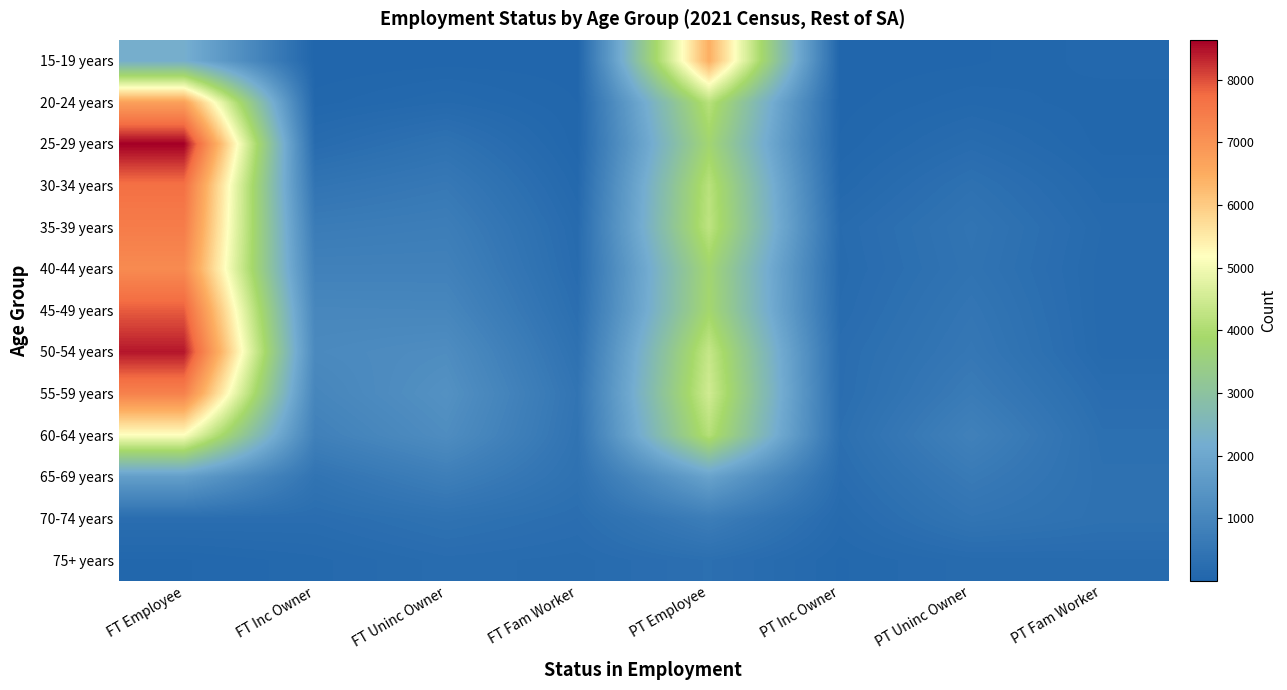

Between PT Inc Owner and PT Fam Worker, which series saw the biggest shift?

70-74 years